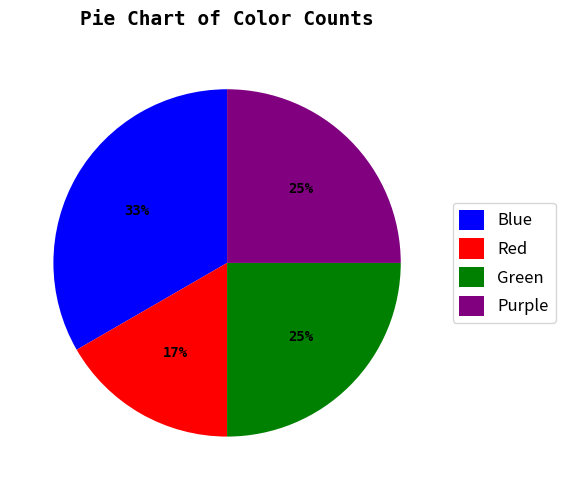

To the nearest percent, what portion does Blue represent?

33%